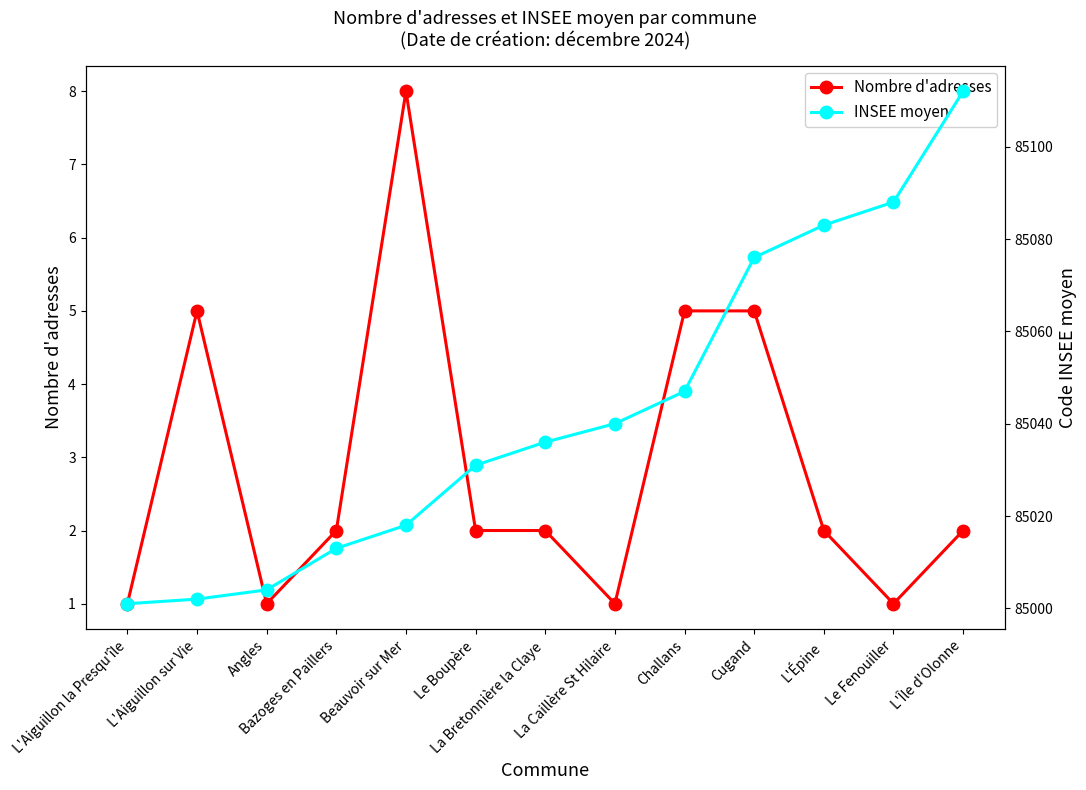

Is this an area chart (filled region under the line)?

No